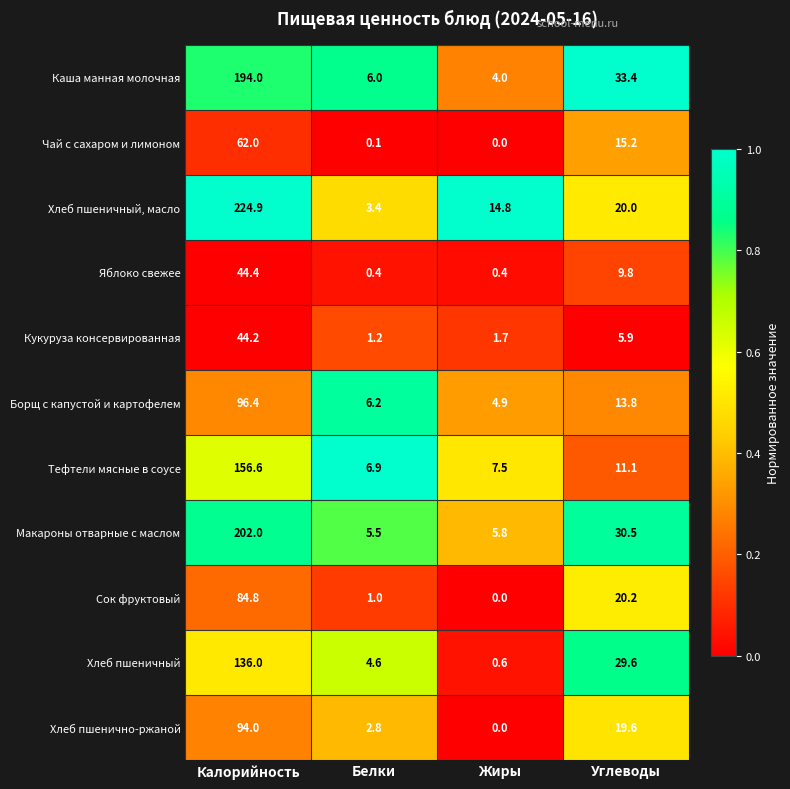

At how many categories does at least one series exceed 0?

4